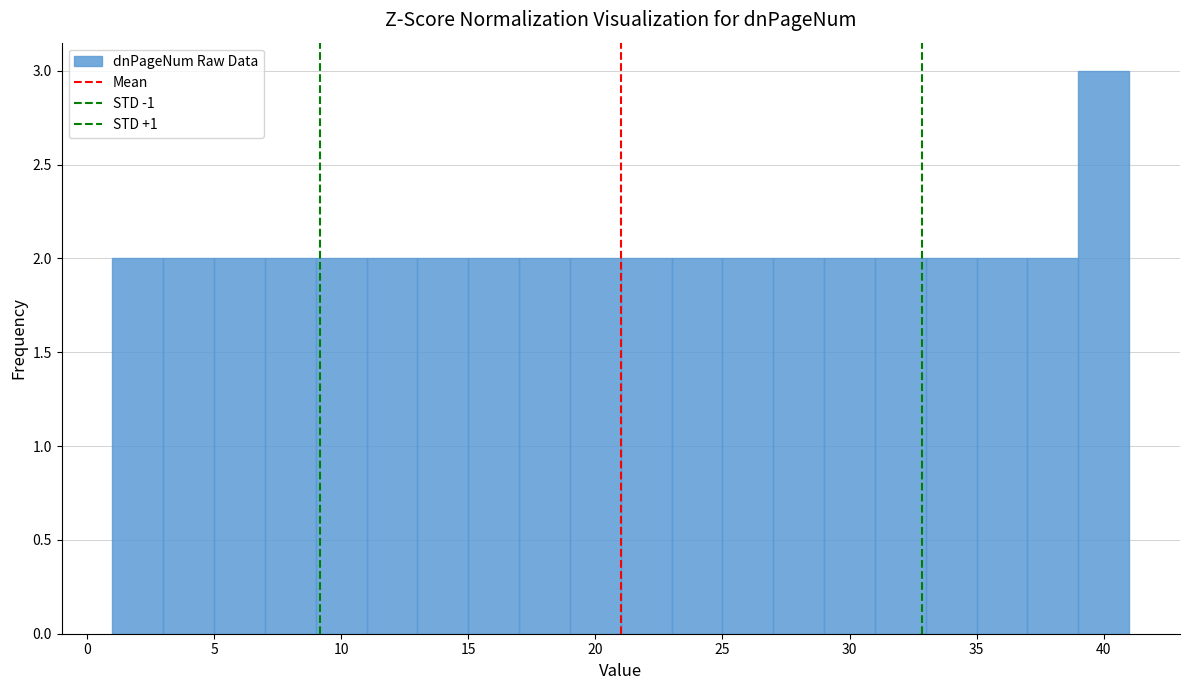

What is the height of the bar covering 35 to 37 on the x-axis? The values are not printed on the chart, so give them approximately, as read against the axis.

2